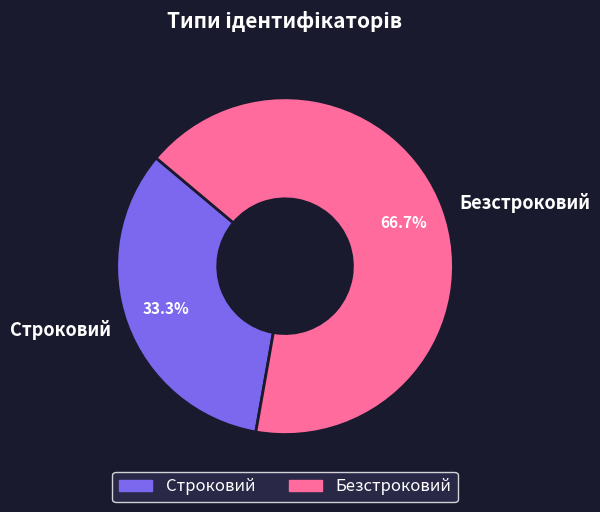

Which has a higher value, Безстроковий or Строковий?

Безстроковий